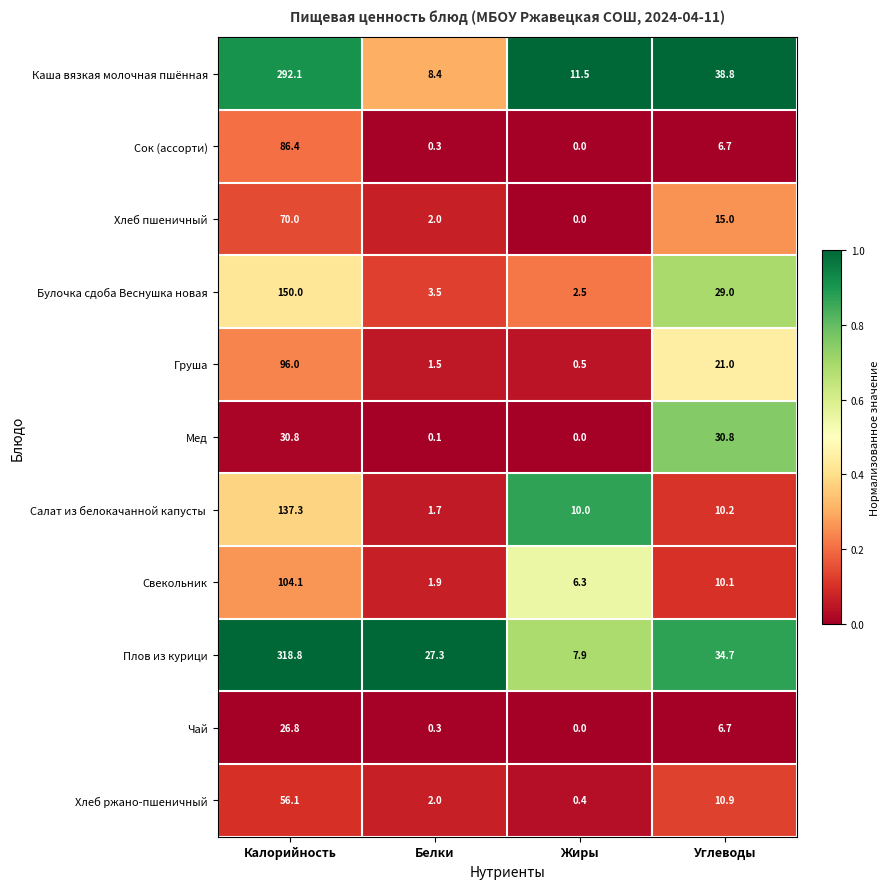

At which label is Хлеб ржано-пшеничный closest to 28?

Углеводы